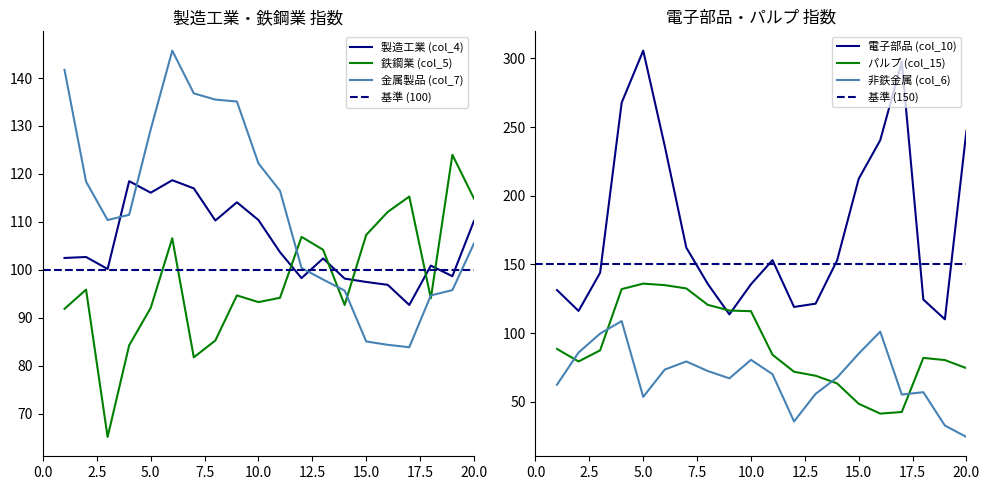

What is the difference between the highest and lowest values at 9?

68.1